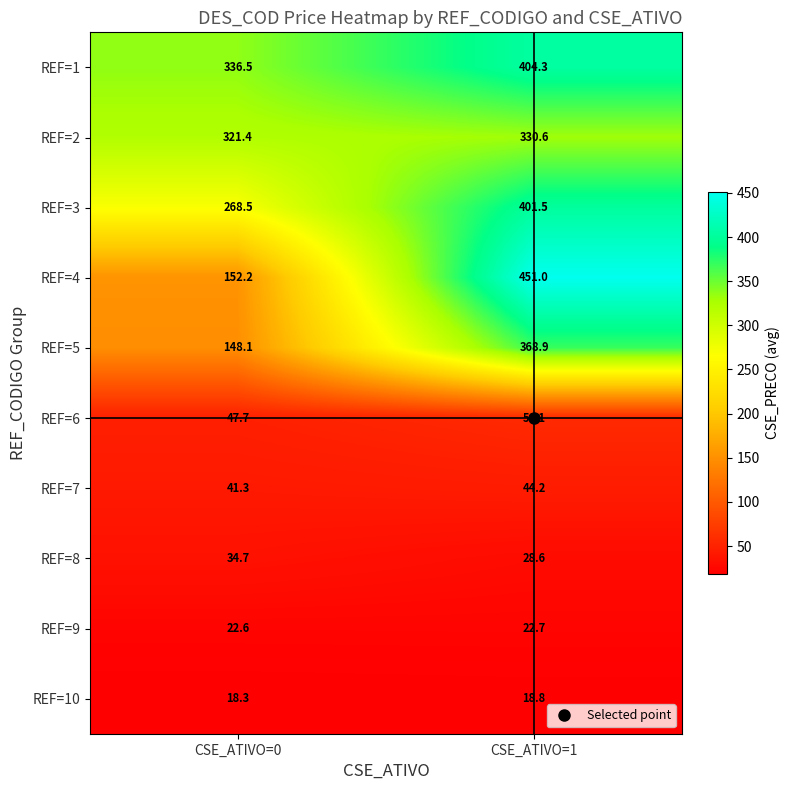

The value of REF=5 at CSE_ATIVO=1 is 535.6. True or false?

False